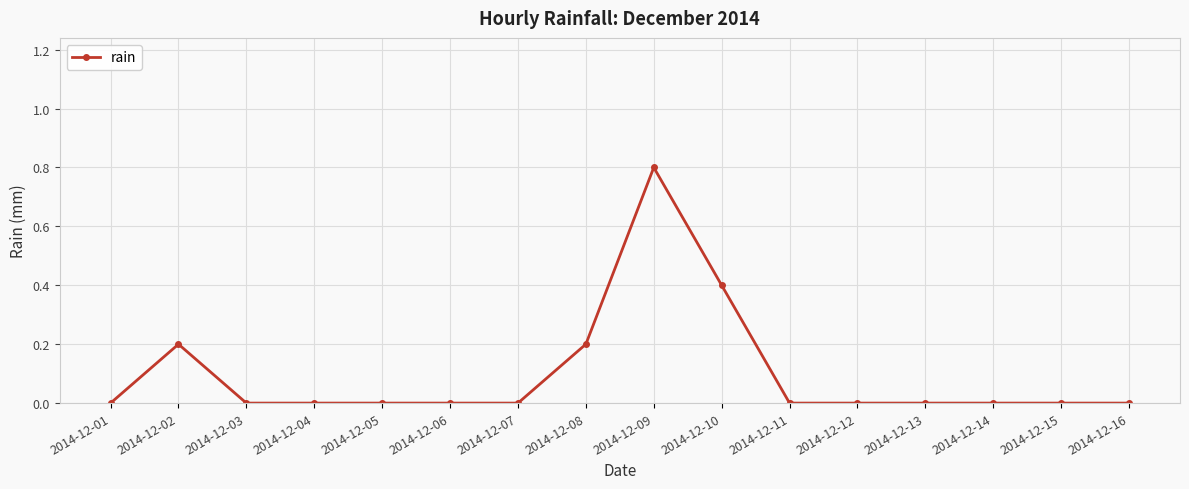

The chart shows a value of 0.0 at 2014-12-12. True or false?

True